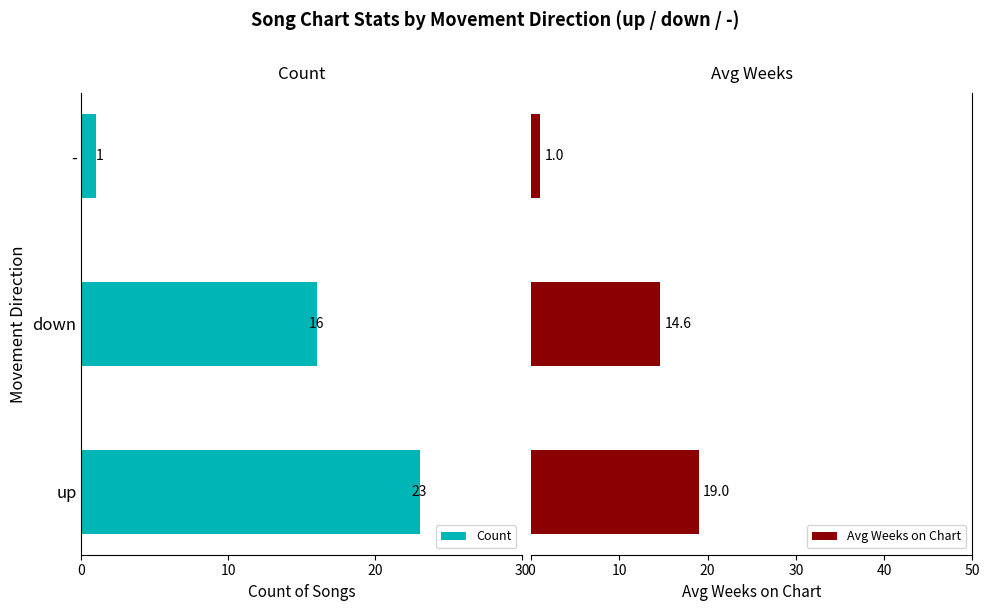

What is the value of the Avg Weeks on Chart bar at the 1st from the left?

19.0